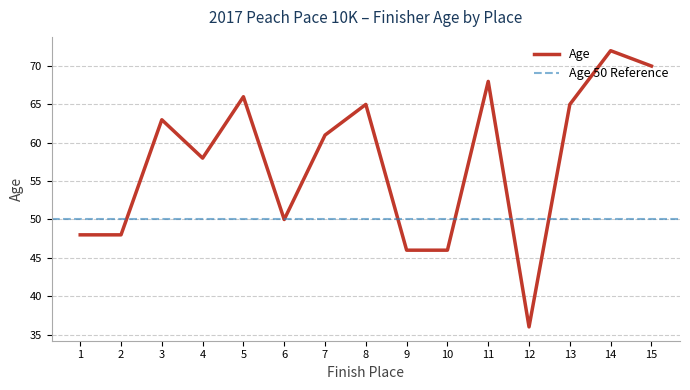

Which category has the lowest value in the Age series?

12